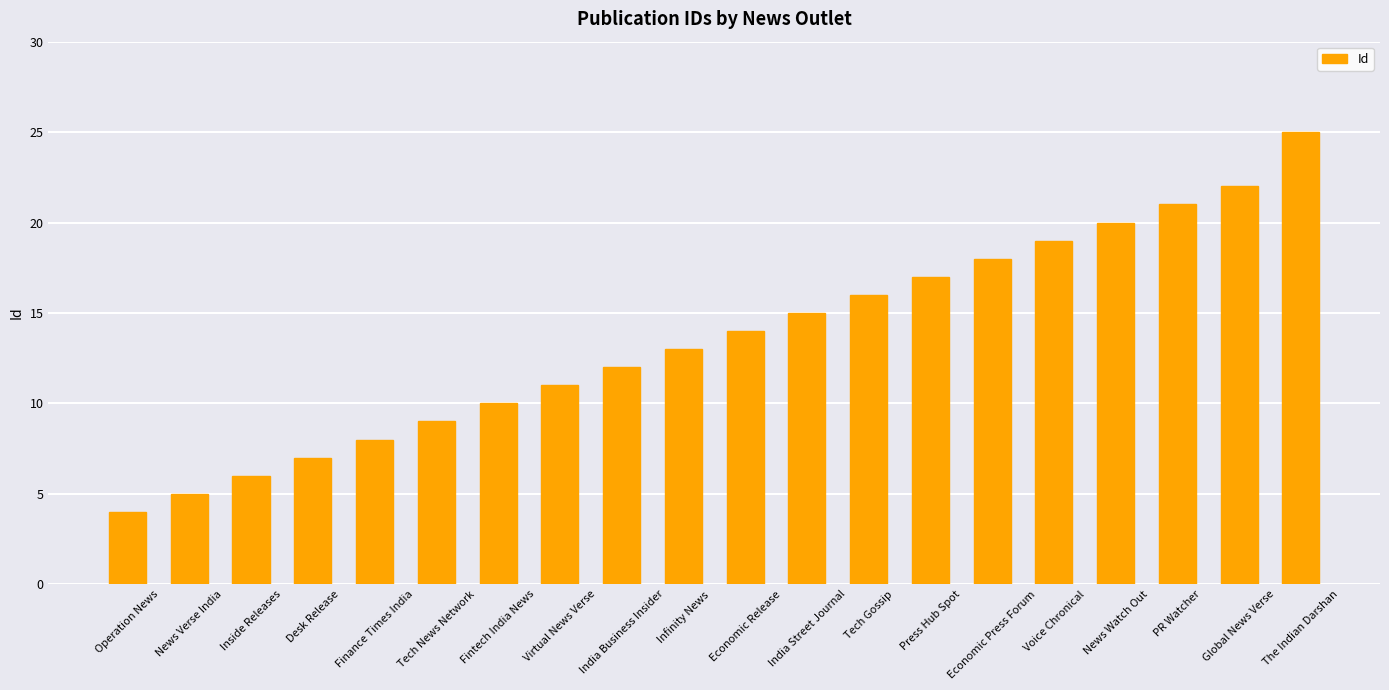

The chart shows a value of 6 at Fintech India News. True or false?

False